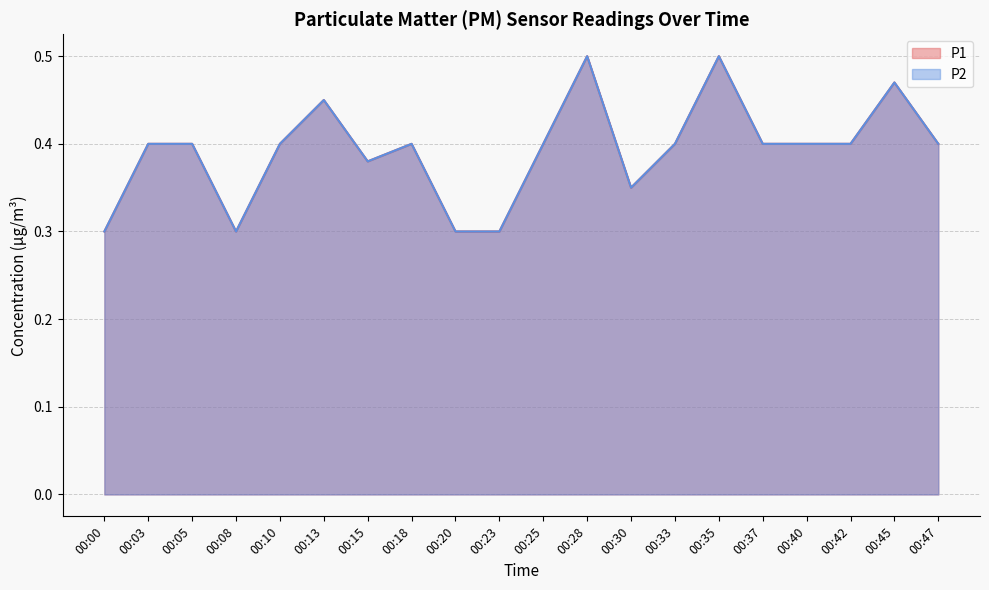

At which category does the chart reach its peak across all series?

00:28